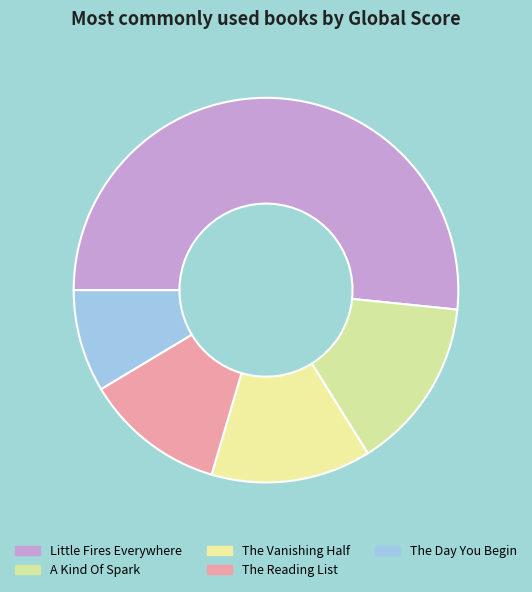

Combined, what portion of the pie is Little Fires Everywhere and The Reading List?

63.4%